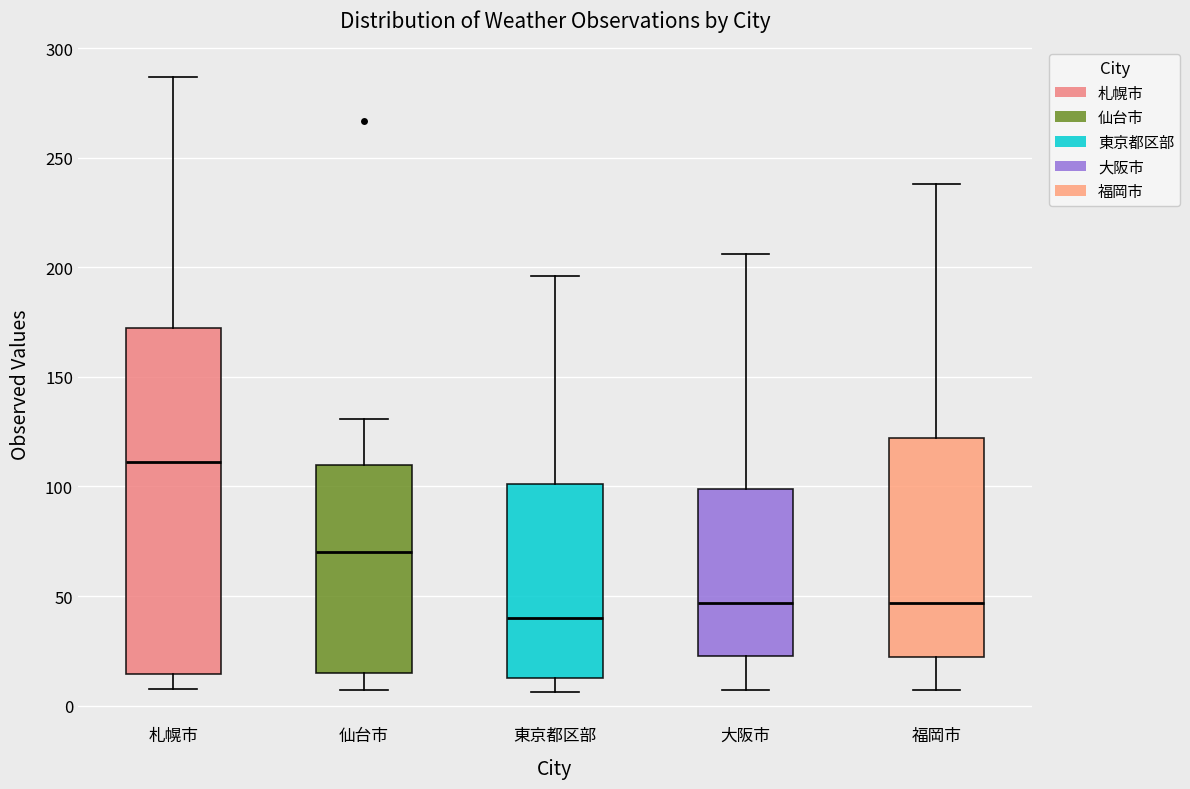

Reading left to right, read every box against the y-axis: the position of its median line, the range the box covers, and the ends of its whiskers. The values are not printed on the chart, so give them approximately, as read against the axis.

札幌市: median 110, box 15 to 175, whiskers 10 to 285
仙台市: median 70, box 15 to 110, whiskers 5 to 130
東京都区部: median 40, box 15 to 100, whiskers 5 to 195
大阪市: median 45, box 25 to 100, whiskers 5 to 205
福岡市: median 45, box 20 to 120, whiskers 5 to 240